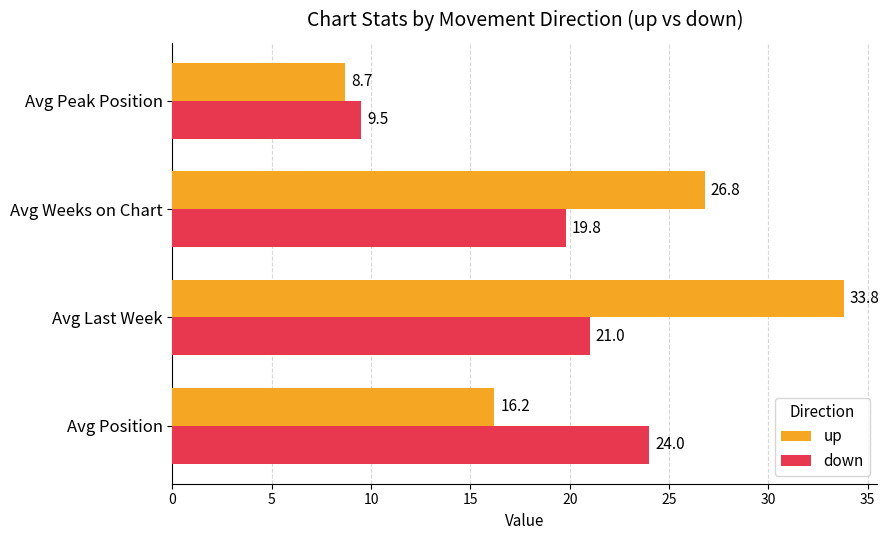

What is the maximum value for down?

24.0